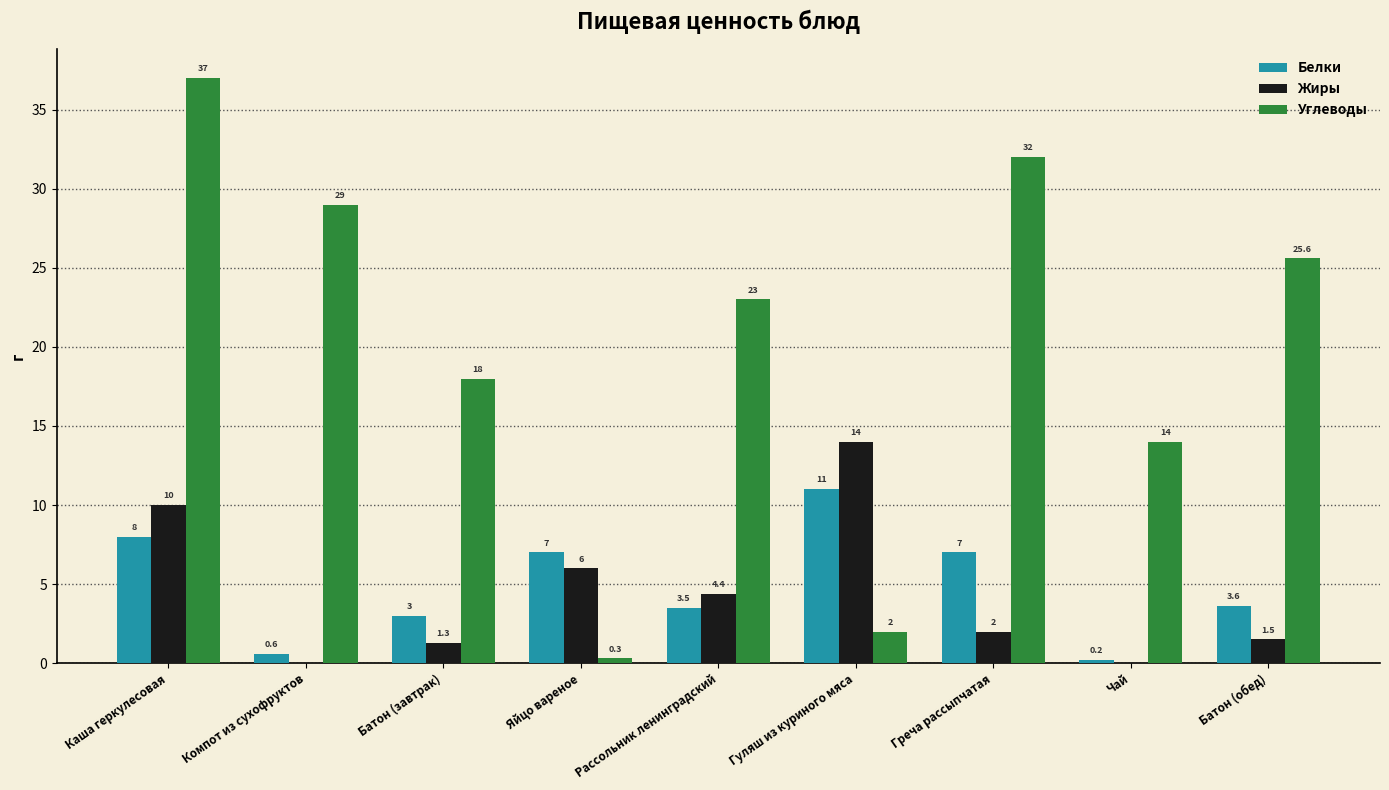

What is the approximate value of Белки at Греча рассыпчатая?

7.0